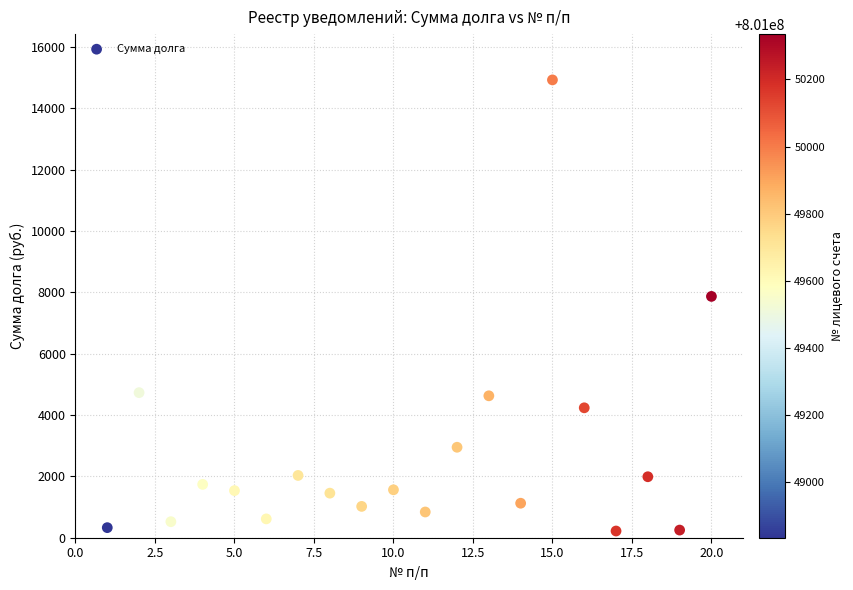

What Y value in the scatter plot is closest to 7572?

7867.5